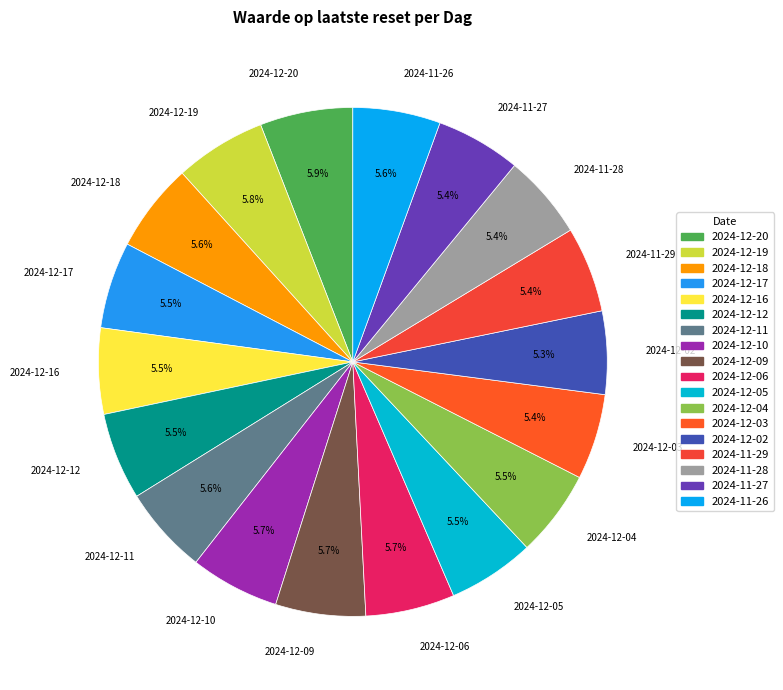

What is the ratio of the value at 2024-12-17 to the value at 2024-11-27?

1.0